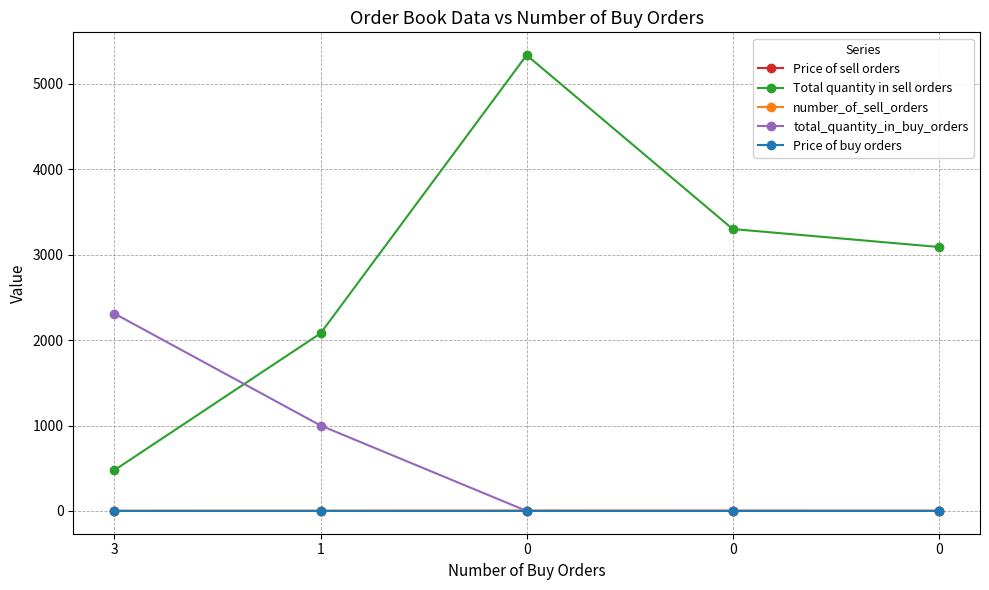

How many categories are shown in the chart?

5